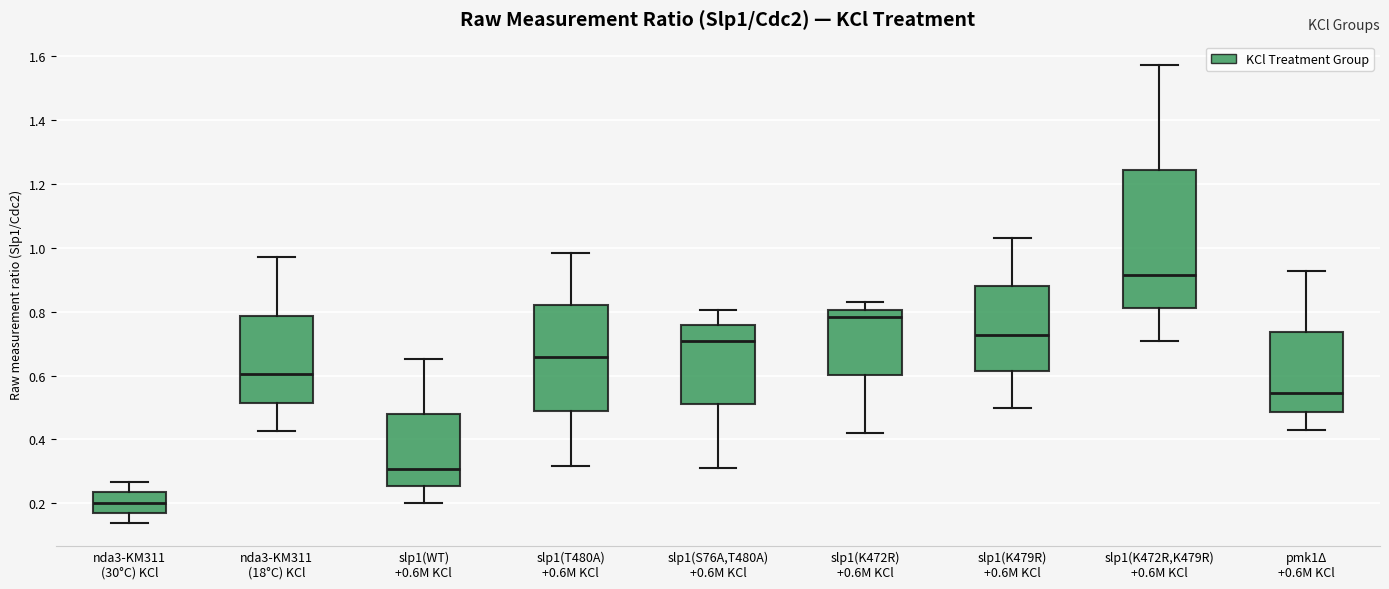

Reading left to right, transcribe this box plot: for each box, give where its median line is, the range the box spans, and where its two whiskers end, as read against the y-axis. The values are not printed on the chart, so give them approximately, as read against the axis.

nda3-KM311 (30°C) KCl: median 0.20, box 0.16 to 0.24, whiskers 0.14 to 0.26
nda3-KM311 (18°C) KCl: median 0.60, box 0.52 to 0.78, whiskers 0.42 to 0.98
slp1(WT) +0.6M KCl: median 0.30, box 0.26 to 0.48, whiskers 0.20 to 0.66
slp1(T480A) +0.6M KCl: median 0.66, box 0.48 to 0.82, whiskers 0.32 to 0.98
slp1(S76A,T480A) +0.6M KCl: median 0.70, box 0.52 to 0.76, whiskers 0.32 to 0.80
slp1(K472R) +0.6M KCl: median 0.78, box 0.60 to 0.80, whiskers 0.42 to 0.82
slp1(K479R) +0.6M KCl: median 0.72, box 0.62 to 0.88, whiskers 0.50 to 1.04
slp1(K472R,K479R) +0.6M KCl: median 0.92, box 0.82 to 1.24, whiskers 0.70 to 1.58
pmk1Δ +0.6M KCl: median 0.54, box 0.48 to 0.74, whiskers 0.42 to 0.92